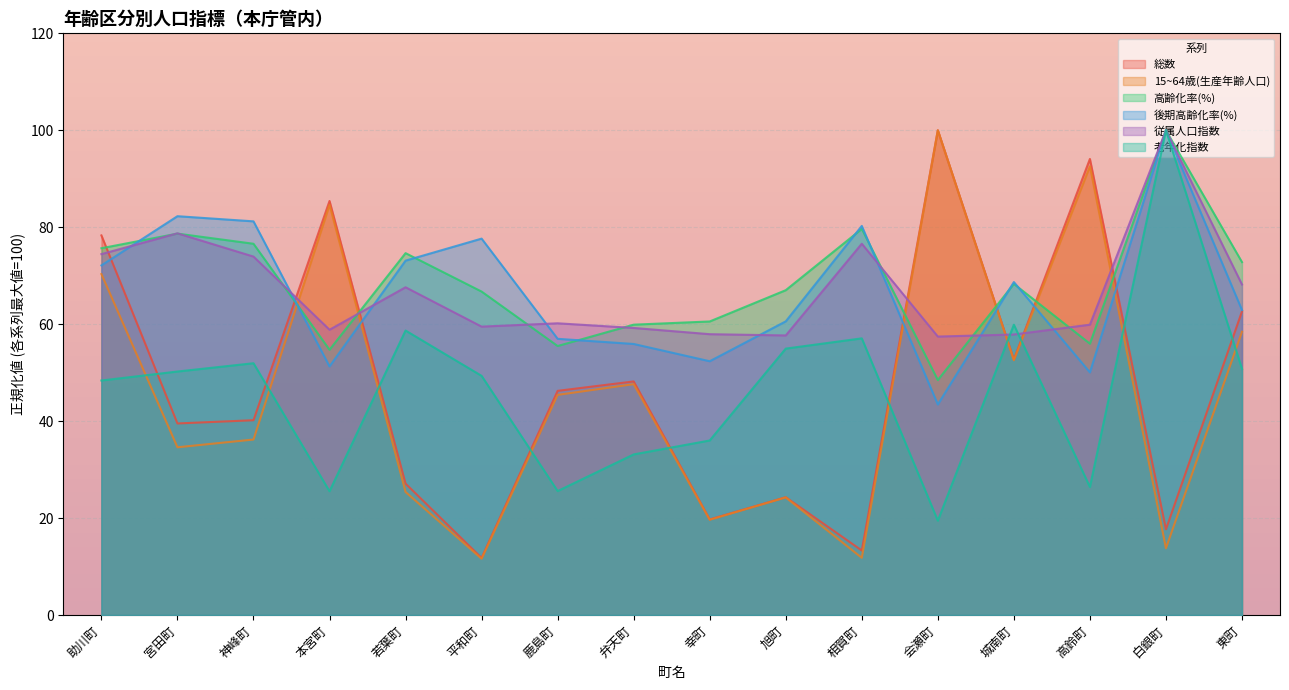

At which label does 総数 reach its peak?

会瀬町